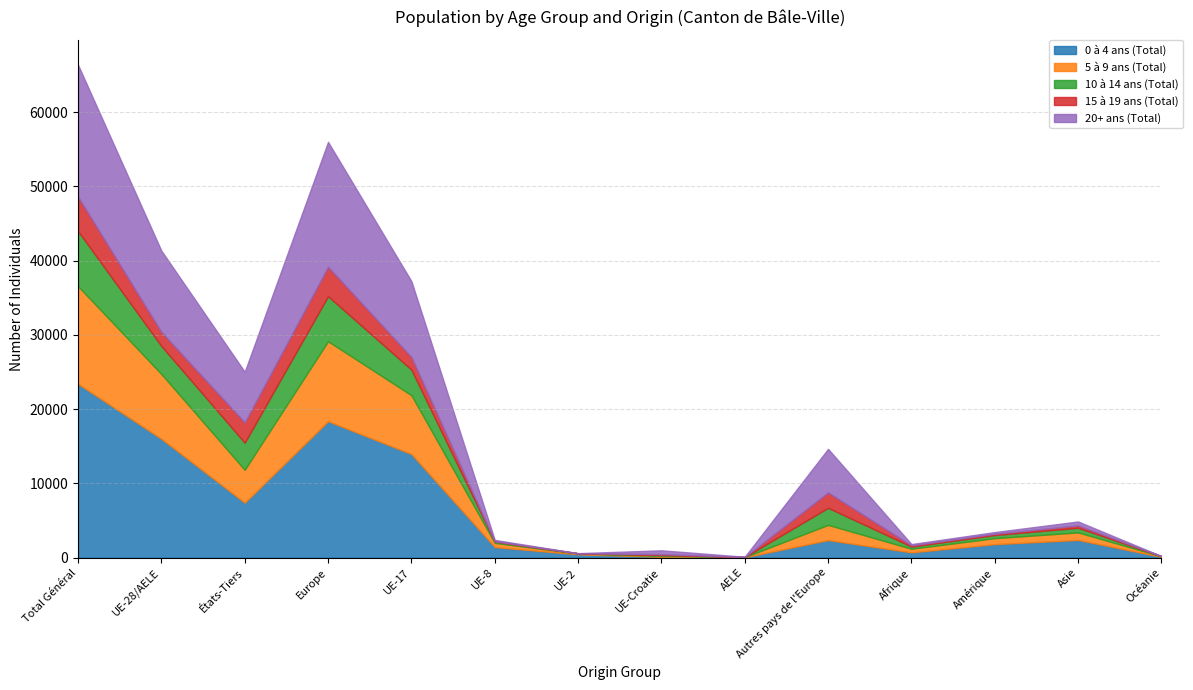

True or false: 20+ ans (Total) and 0 à 4 ans (Total) intersect in this chart.

True